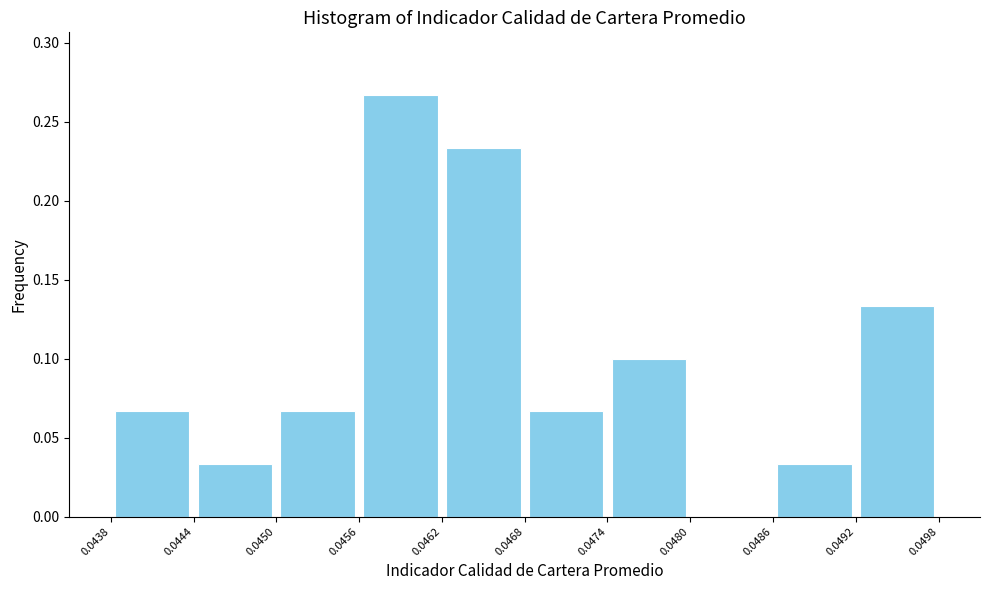

Reading left to right, list every bar in this chart as the range it spans on the x-axis followed by its height. The values are not printed on the chart, so give them approximately, as read against the axis.

0.0438 to 0.0444: 0.065
0.0444 to 0.0450: 0.035
0.0450 to 0.0456: 0.065
0.0456 to 0.0462: 0.265
0.0462 to 0.0468: 0.235
0.0468 to 0.0474: 0.065
0.0474 to 0.0480: 0.100
0.0480 to 0.0486: 0
0.0486 to 0.0492: 0.035
0.0492 to 0.0498: 0.135